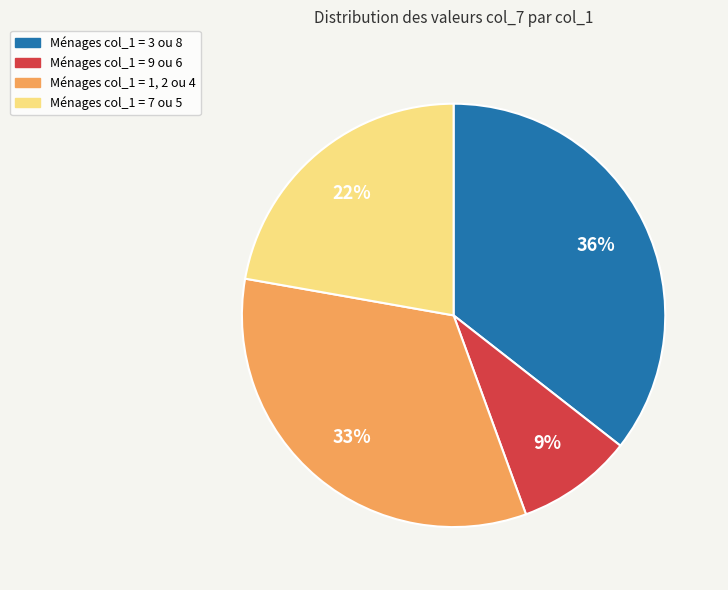

Is it true that Ménages col_1 = 1, 2 ou 4 is 33% of the pie?

True